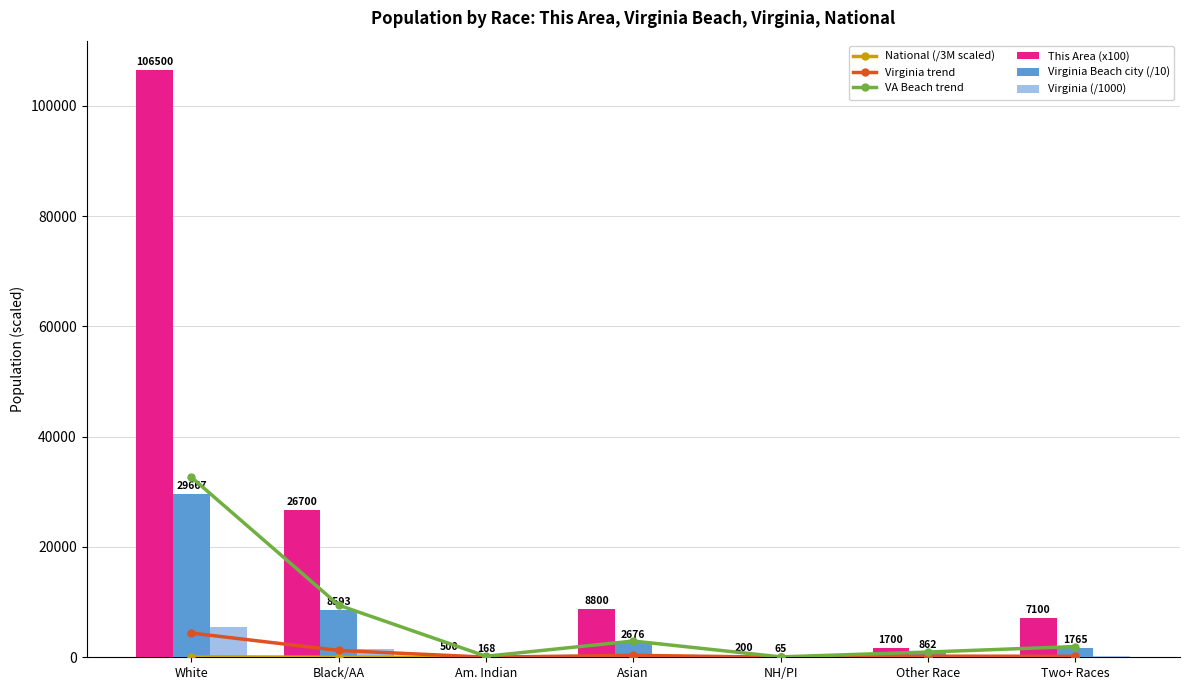

The value of This Area (x100) at Asian is 13020.0. True or false?

False